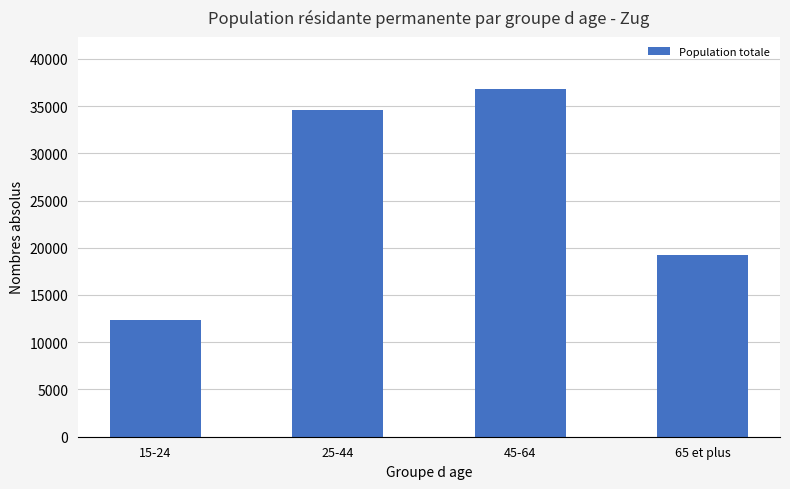

What is the smallest value displayed?

12364.0